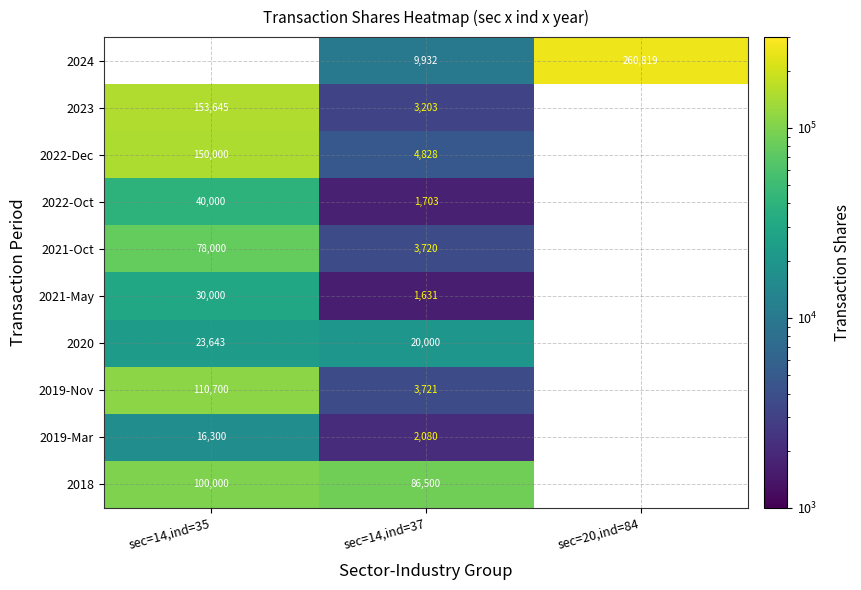

Is it true that 2022-Dec equals 32663.3 at sec=14,ind=35?

False